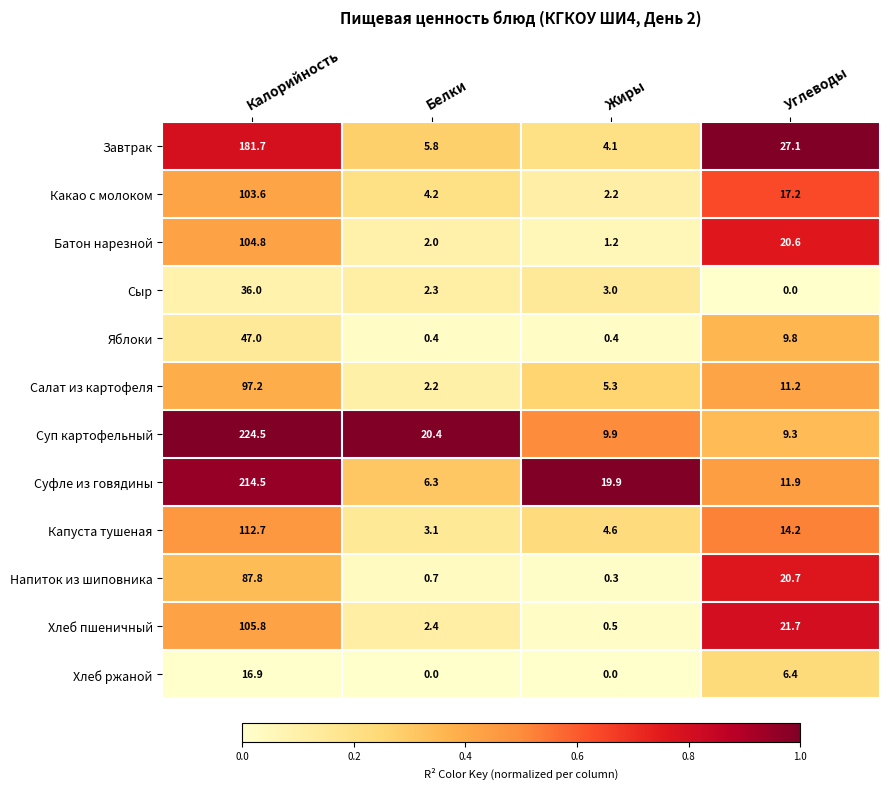

At Жиры, list the series in order from largest to smallest.

Суфле из говядины, Суп картофельный, Салат из картофеля, Капуста тушеная, Завтрак, Сыр, Какао с молоком, Батон нарезной, Хлеб пшеничный, Яблоки, Напиток из шиповника, Хлеб ржаной